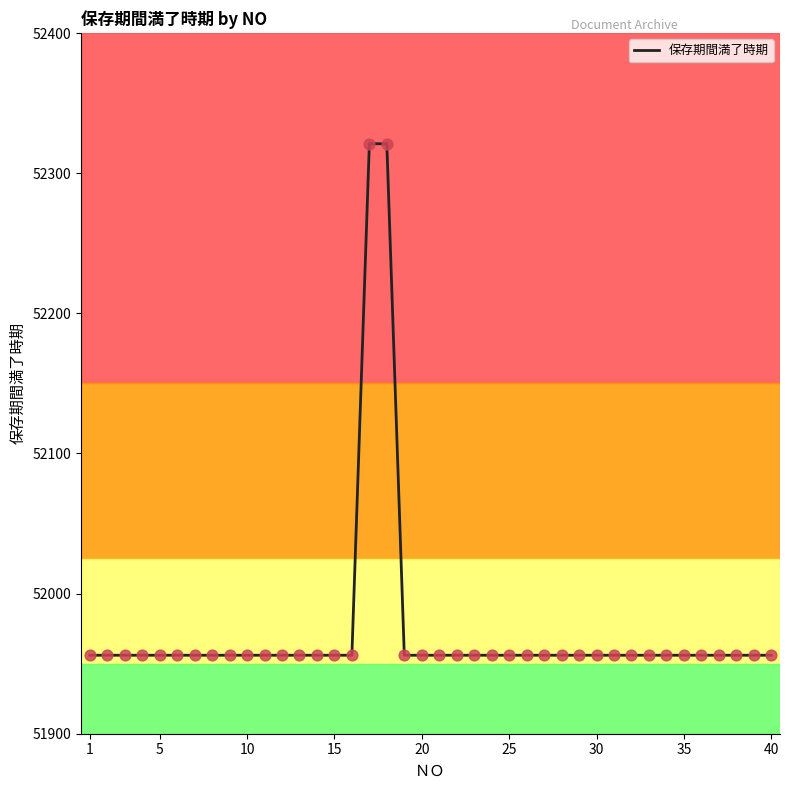

What is the smallest value displayed?

51956